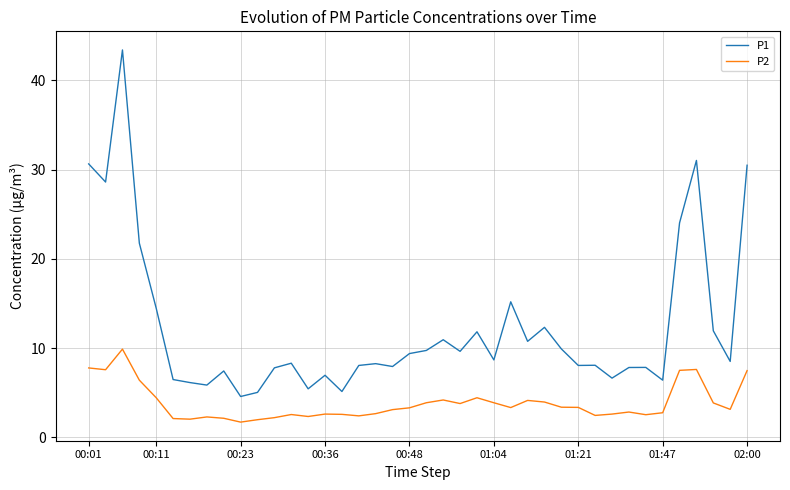

True or false: P1 and P2 cross at least once.

False